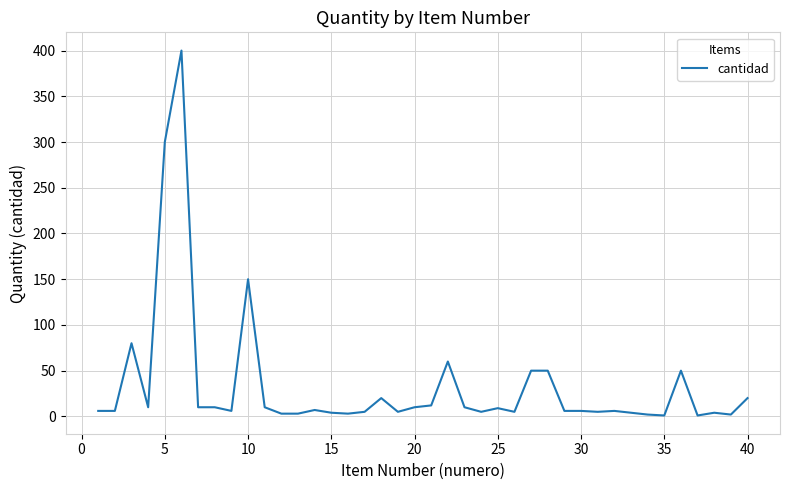

What is the difference between the maximum and minimum values?

399